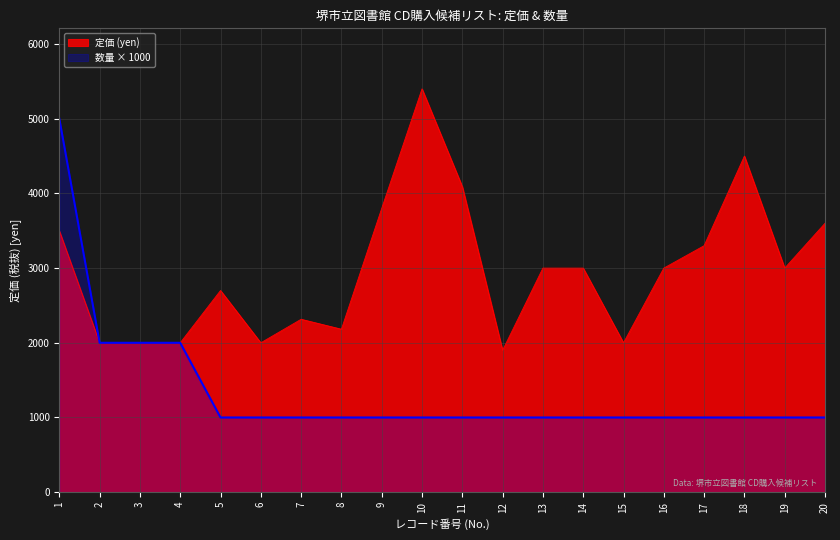

How many data points does each series have?

20